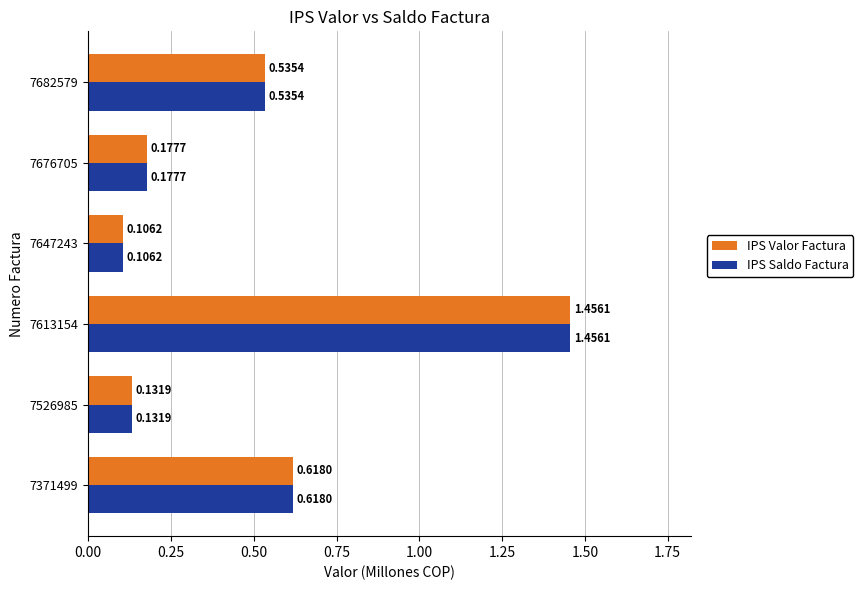

Is the value of IPS Saldo Factura at 7682579 greater than the value of IPS Valor Factura at 7613154?

No